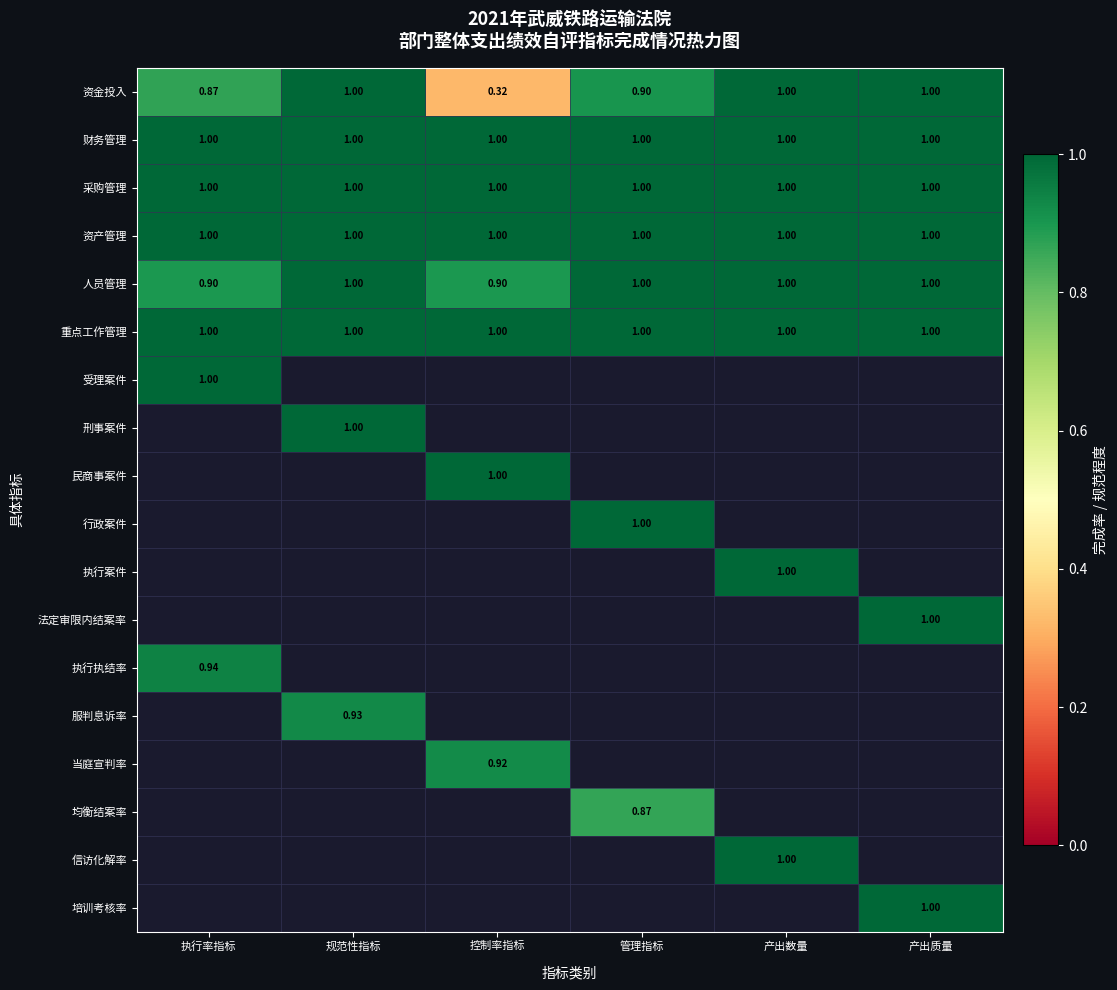

What is the smallest value displayed?

0.3